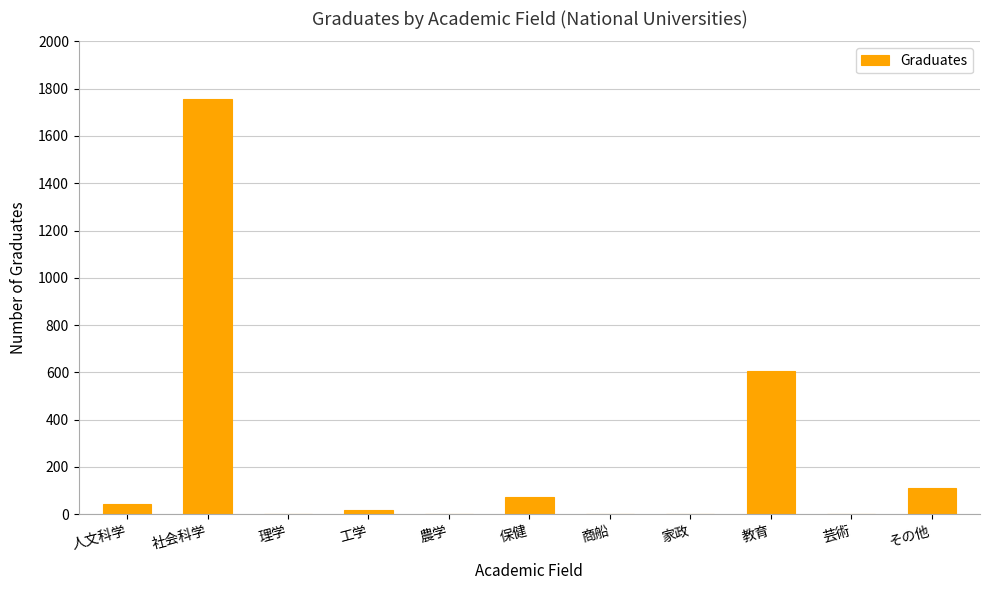

Where does the data first go above 16?

人文科学